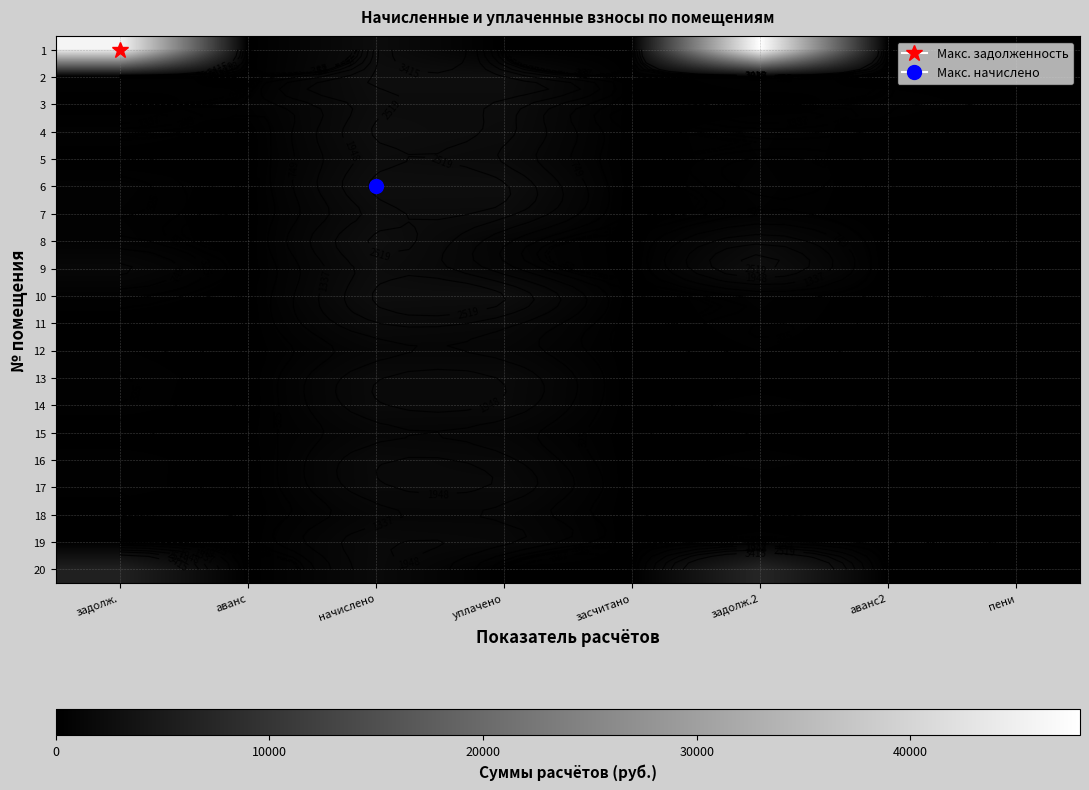

How many categories are shown in the chart?

8